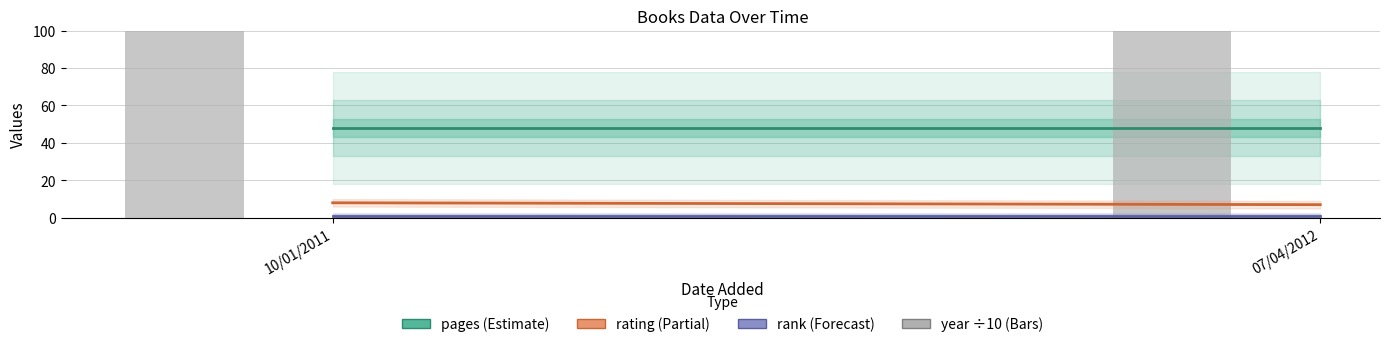

At how many categories does at least one series exceed 102?

2